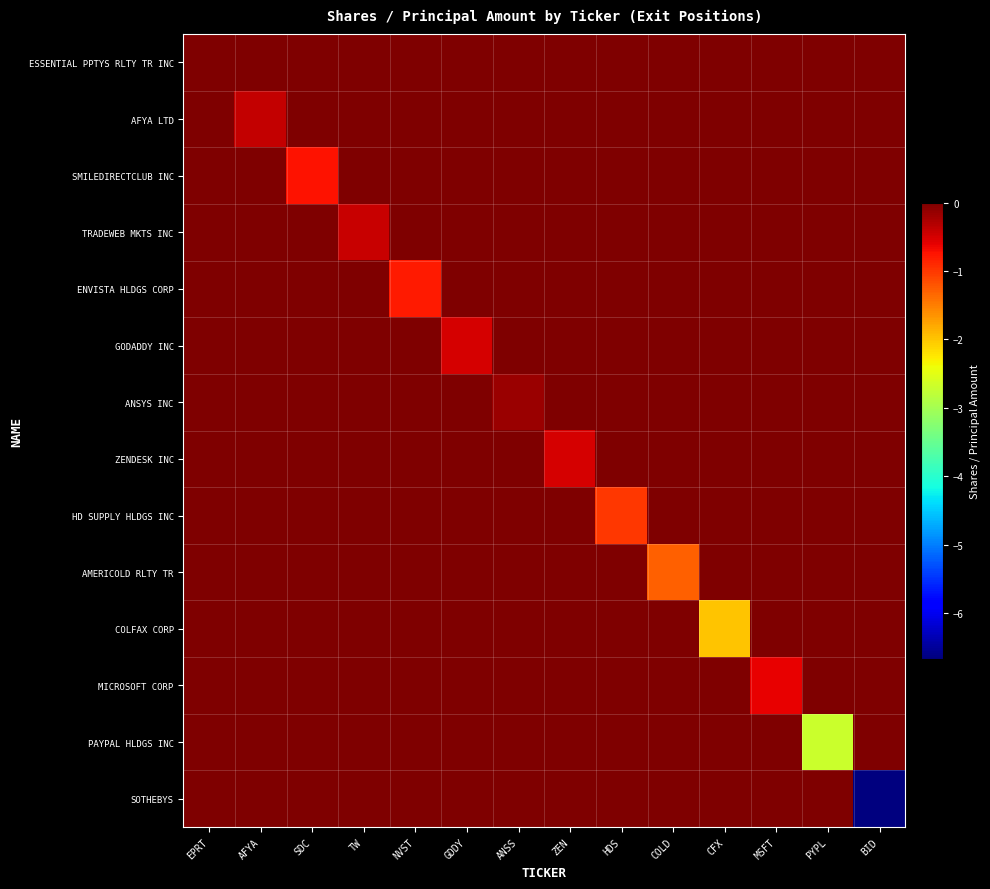

At which category is the sum across all series the highest?

EPRT